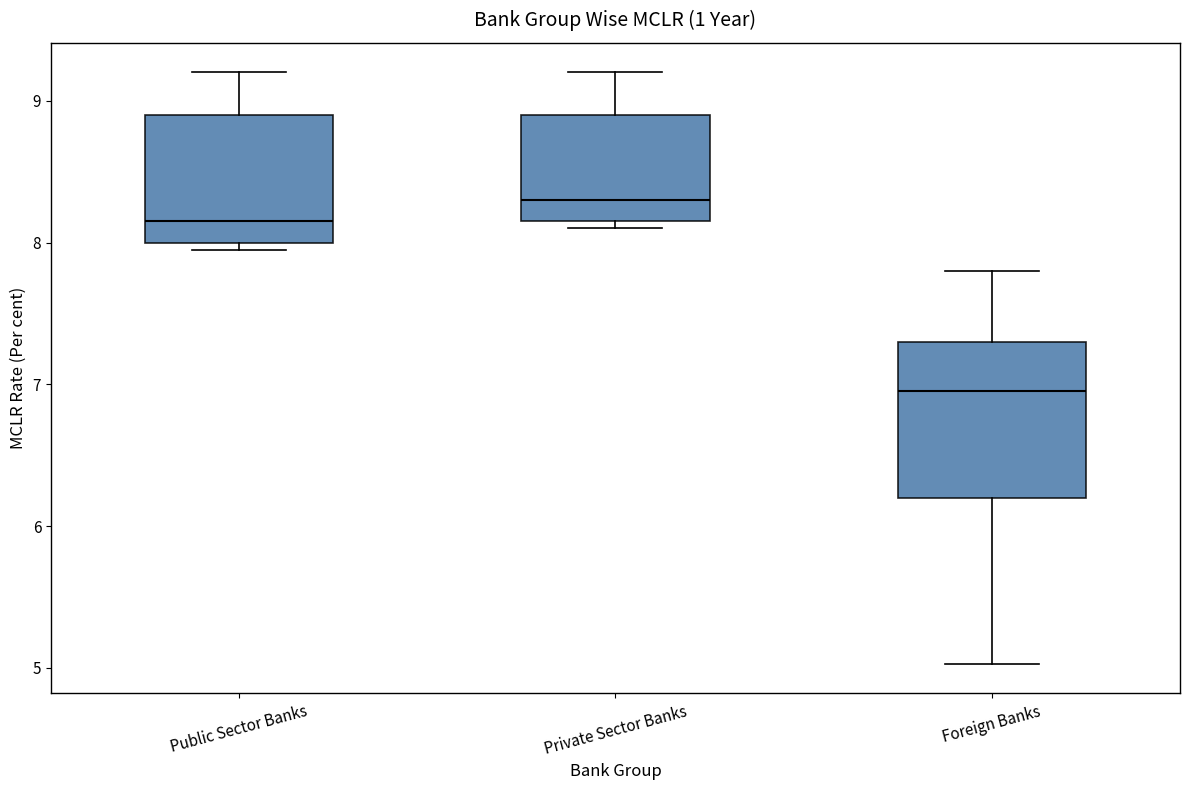

Reading left to right, transcribe this box plot: for each box, give where its median line is, the range the box spans, and where its two whiskers end, as read against the y-axis. The values are not printed on the chart, so give them approximately, as read against the axis.

Public Sector Banks: median 8.2, box 8.0 to 8.9, whiskers 8.0 (just below the box's lower edge) to 9.2
Private Sector Banks: median 8.3, box 8.2 to 8.9, whiskers 8.1 to 9.2
Foreign Banks: median 7.0, box 6.2 to 7.3, whiskers 5.0 to 7.8